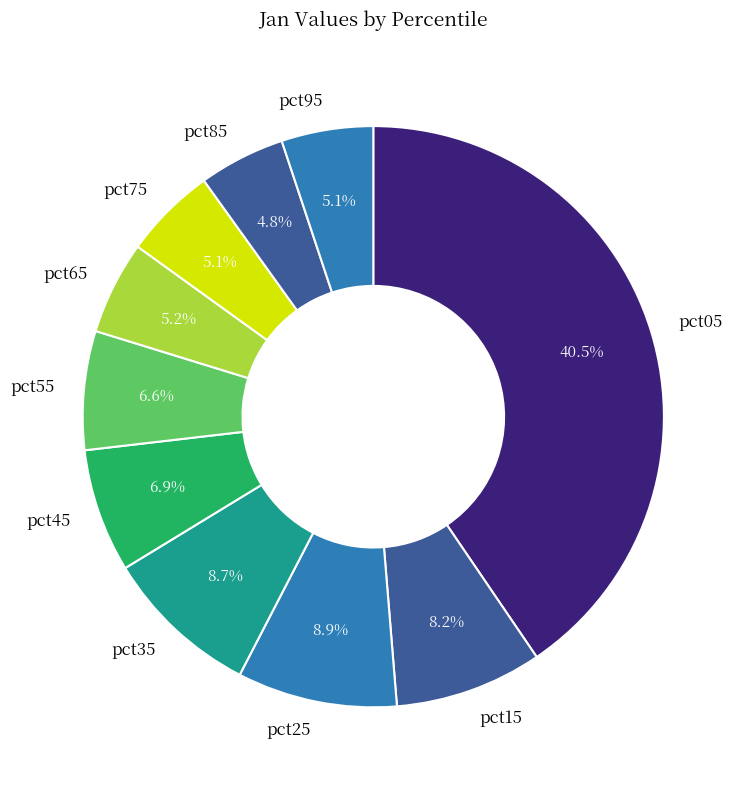

What is the largest slice in the pie chart?

pct05